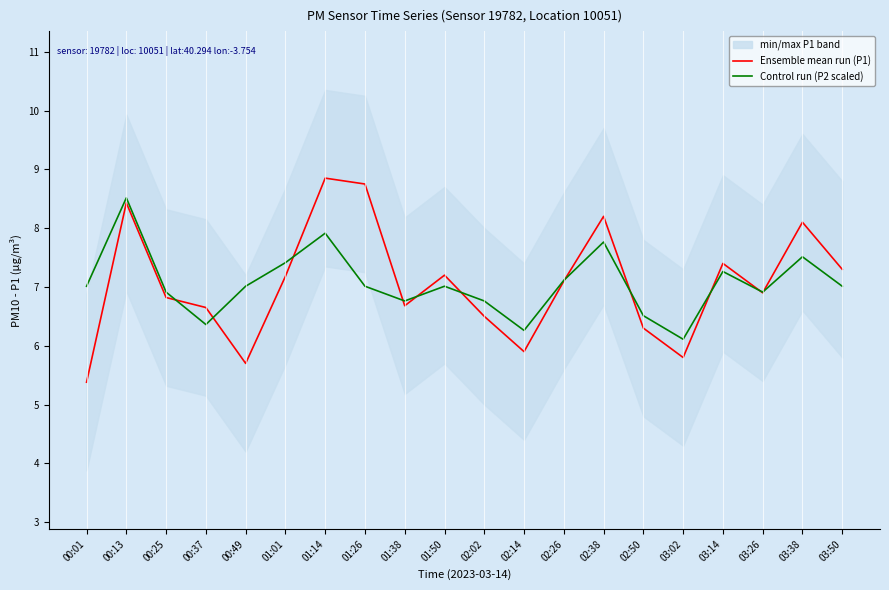

How many data points in Ensemble mean run (P1) are less than 7?

10